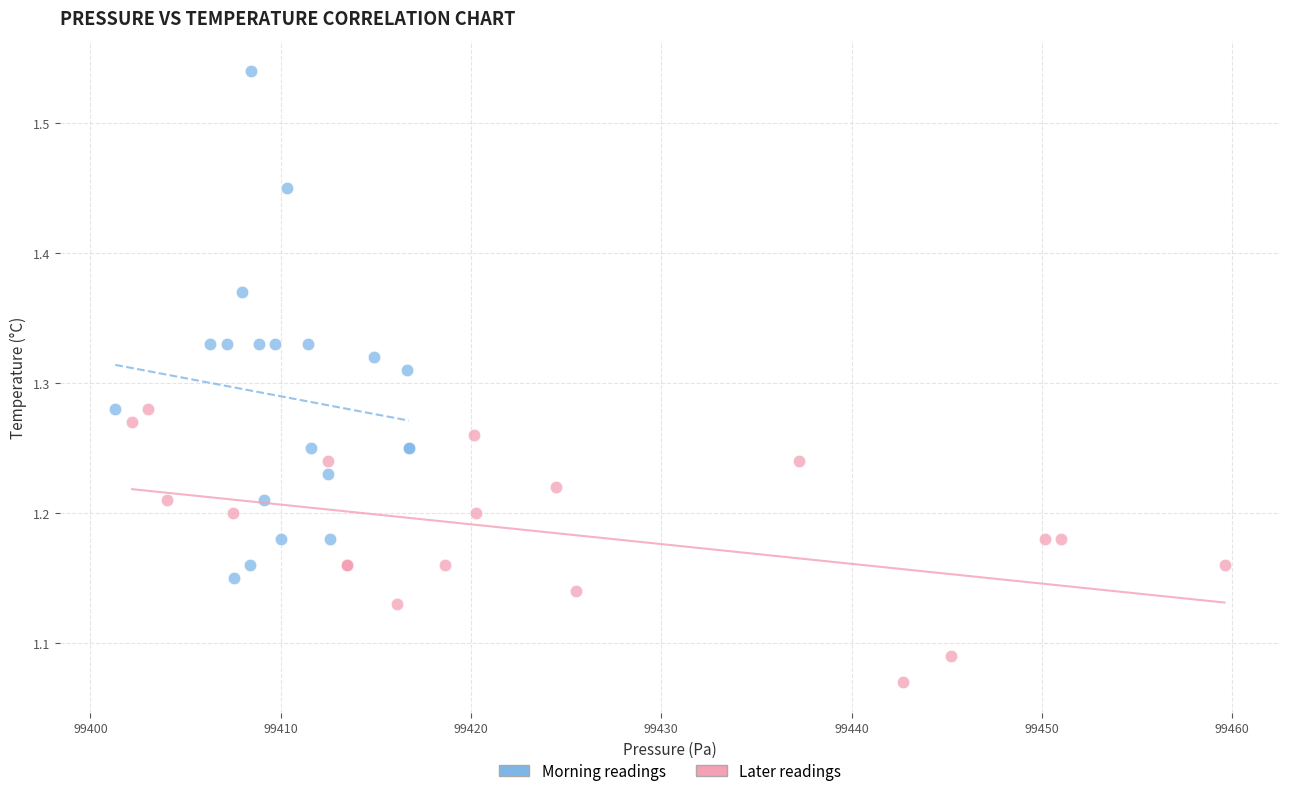

Which series has the widest spread of Y values?

Morning readings